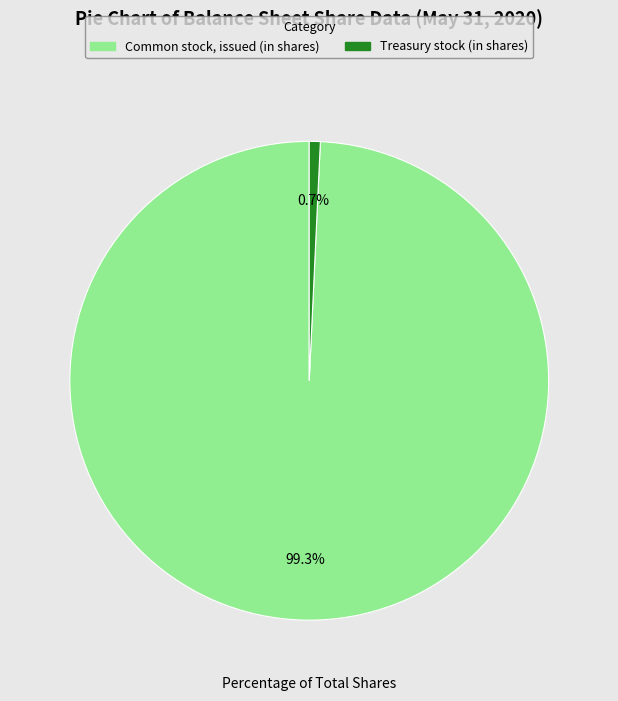

Rank the categories by value from highest to lowest.

Common stock, issued (in shares), Treasury stock (in shares)